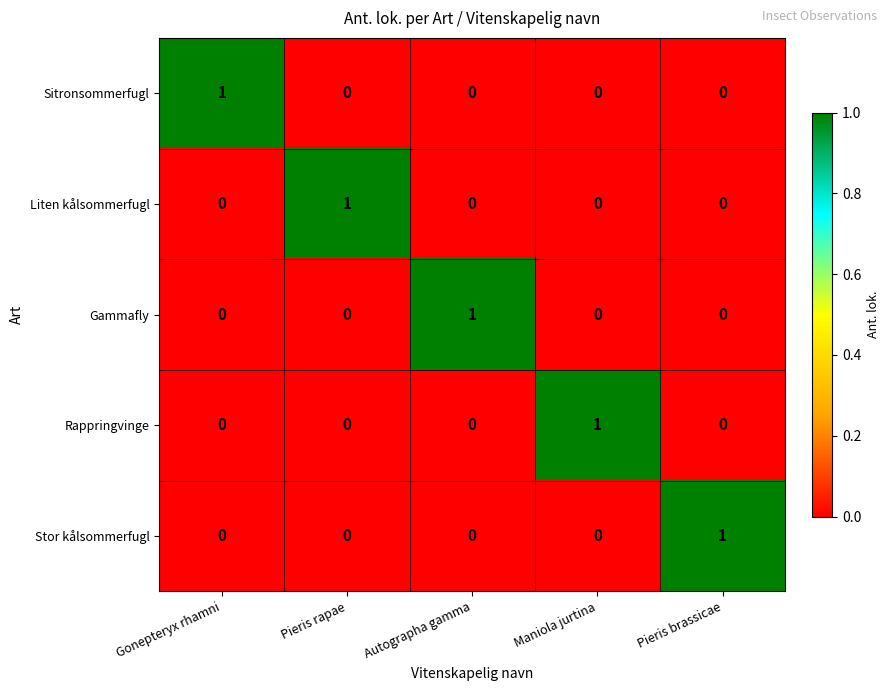

The value of Liten kålsommerfugl at Maniola jurtina is 1. True or false?

False